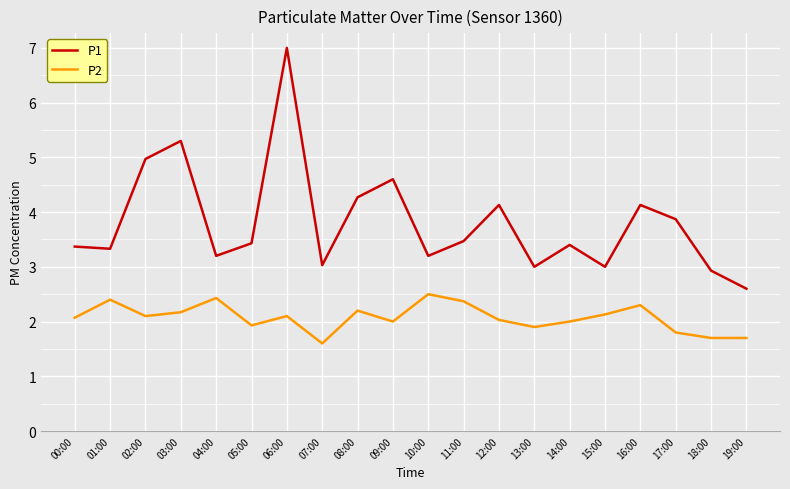

Which series has the largest total across all categories?

P1